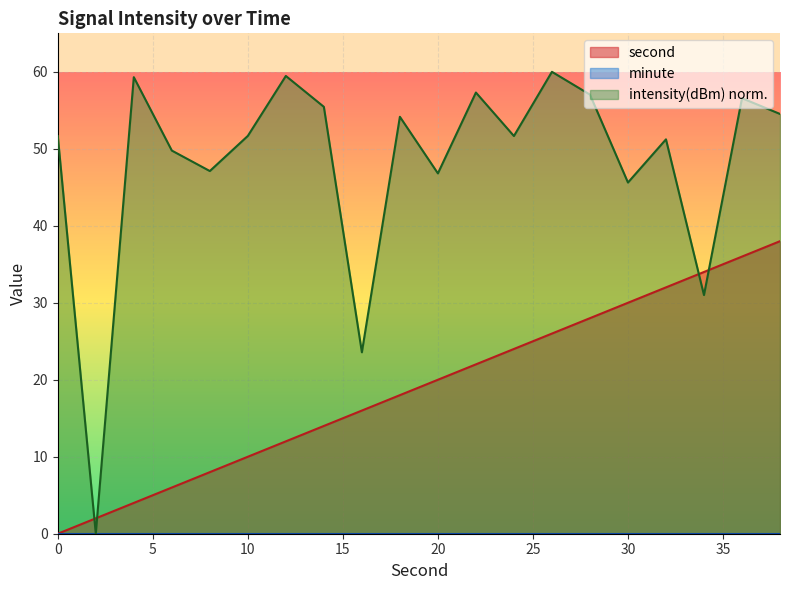

True or false: intensity has a value of 60.0 at 26.

True